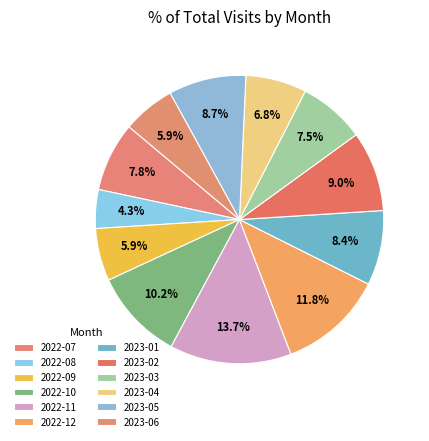

The 2023-05 slice represents 14% of the pie. True or false?

False